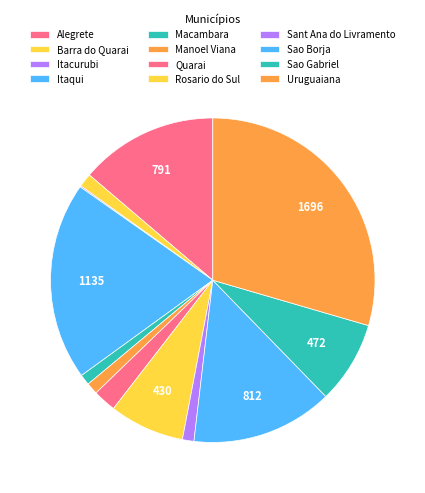

How many segments does this pie chart have?

12